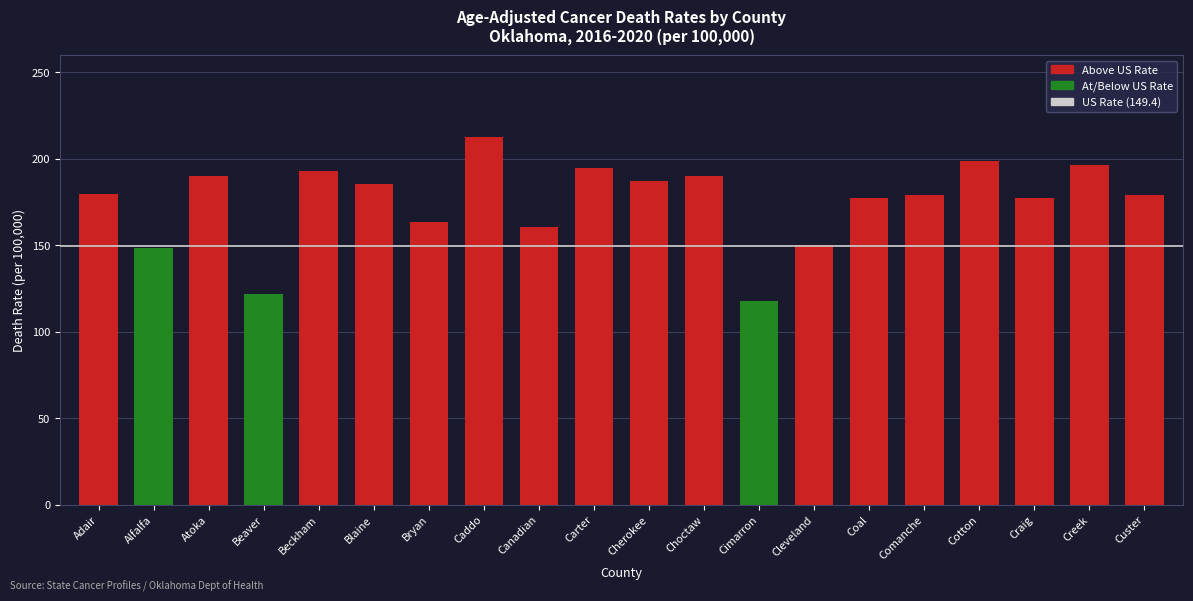

Where is the data nearest to the value 165?

Bryan